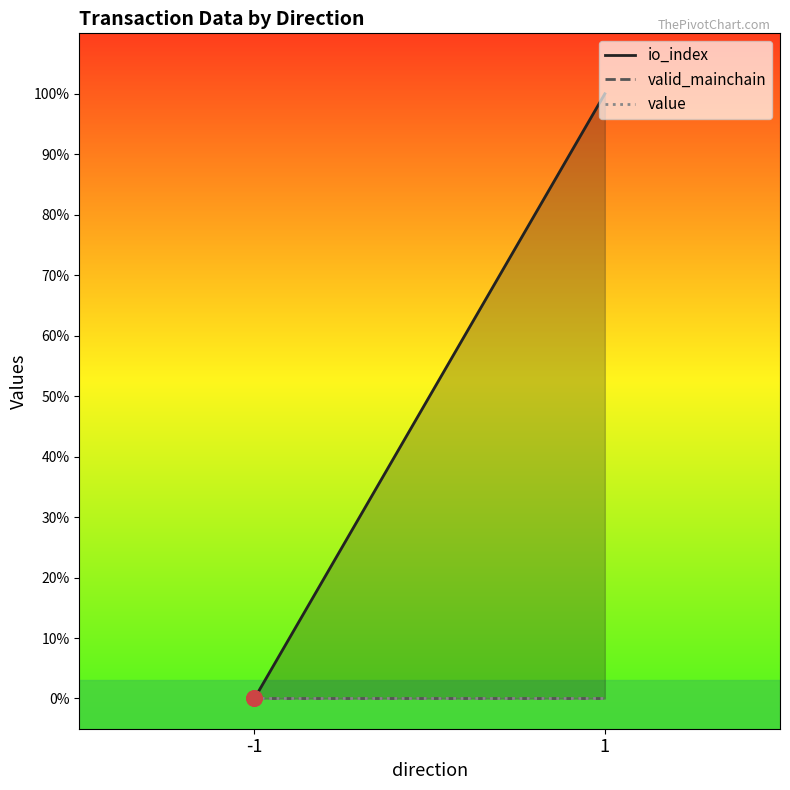

Which series has the largest total across all categories?

io_index